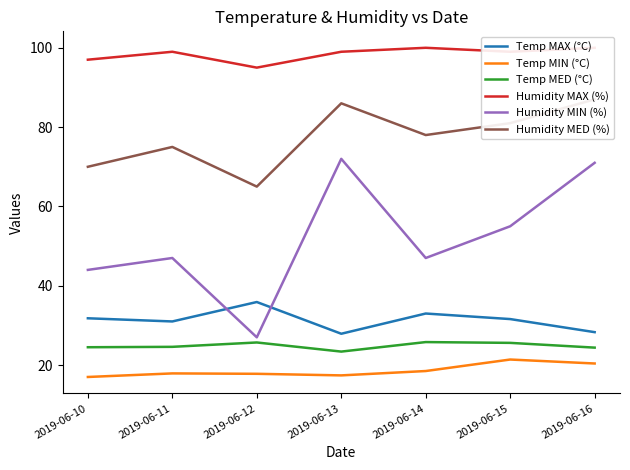

What is the difference between the Humidity MIN (%) values at 2019-06-12 and 2019-06-14?

20.0